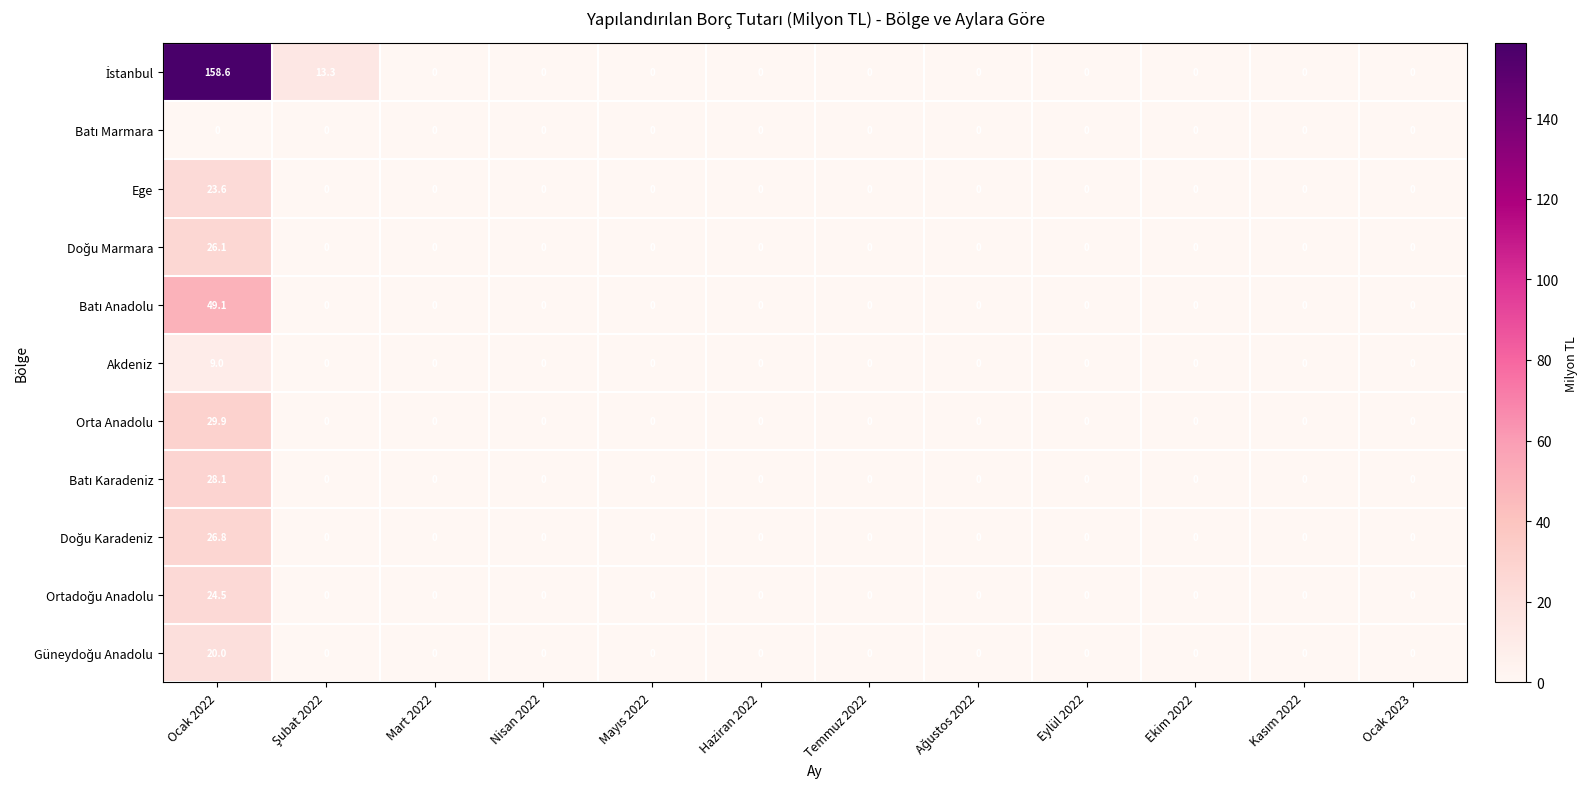

At which category is the sum across all series the highest?

Ocak 2022